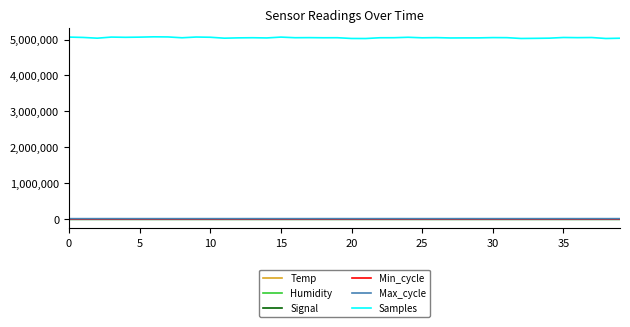

How many Signal values are between -68 and -66?

30